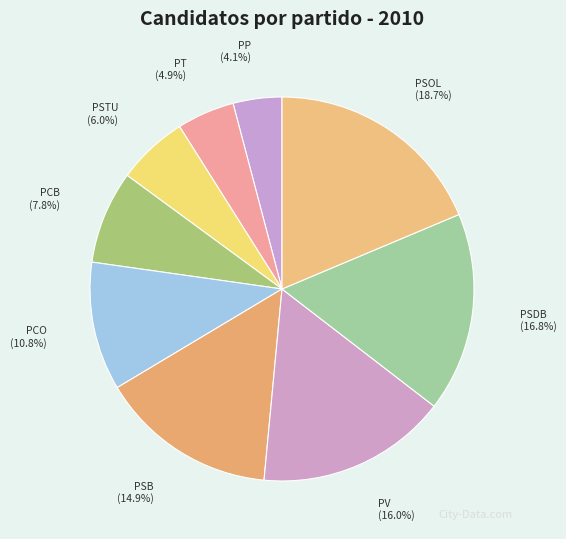

To the nearest percent, what portion does PSTU represent?

6%